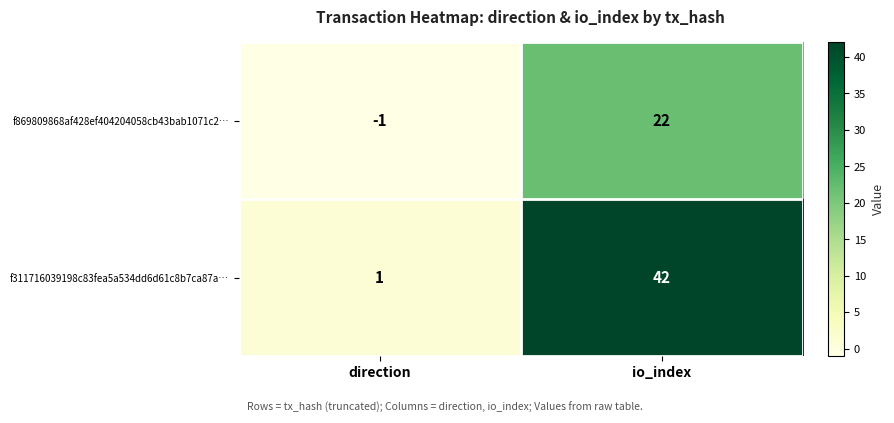

Which series has the largest total across all categories?

f311716039198c83fea5a534dd6d61c8b7ca87a…